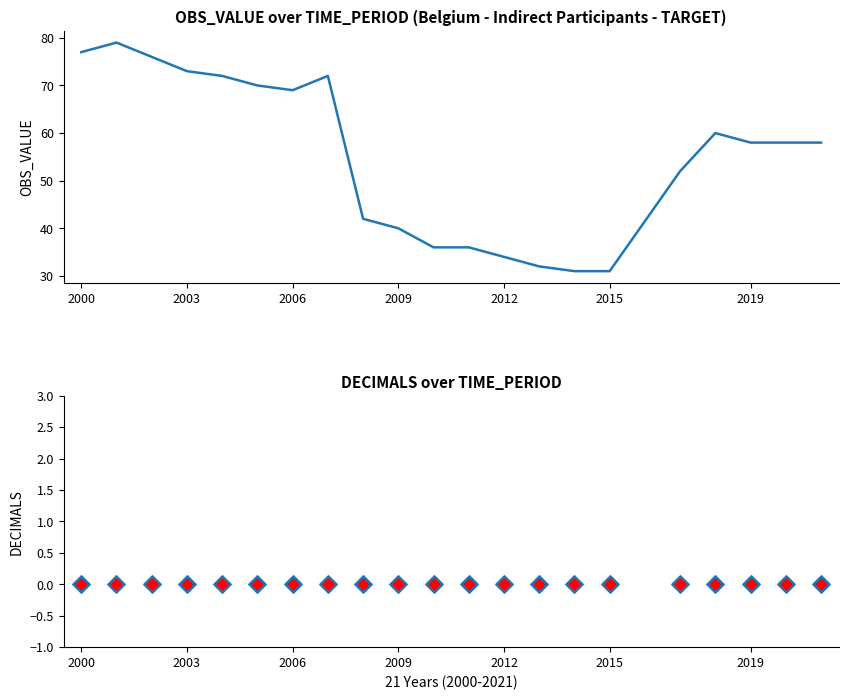

Which series reaches the minimum Y coordinate?

DECIMALS